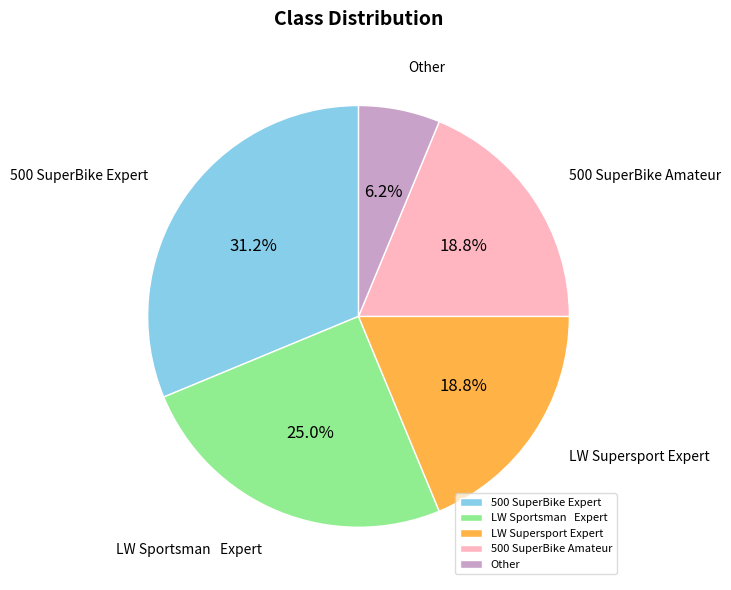

Does any single category account for the majority?

No